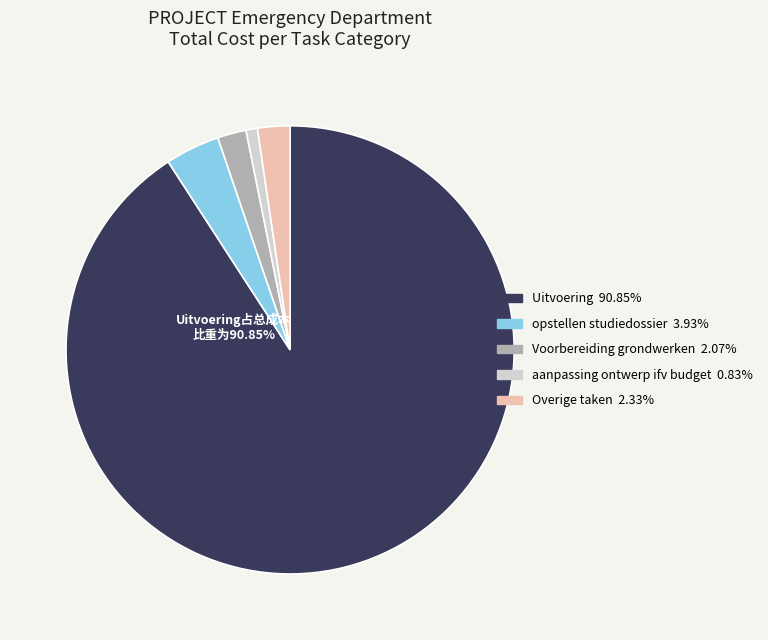

Is there a majority slice in this chart?

Yes